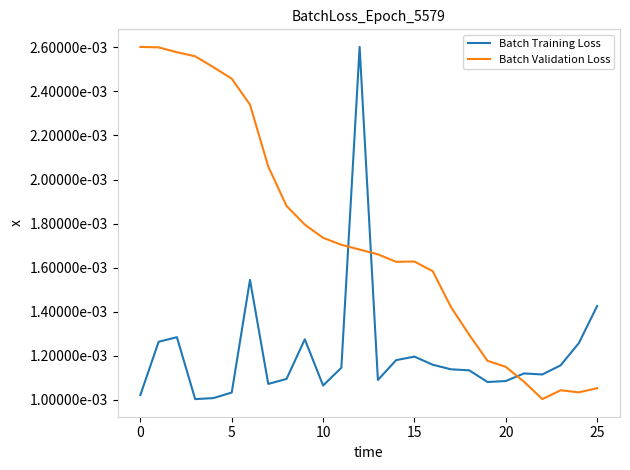

Does the chart display data point markers on the line(s)?

No